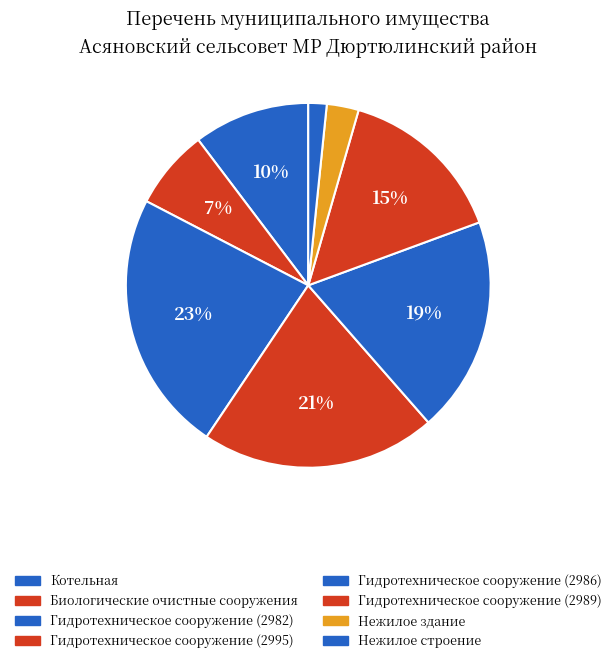

What percentage is the Котельная slice, to the nearest percent?

10%